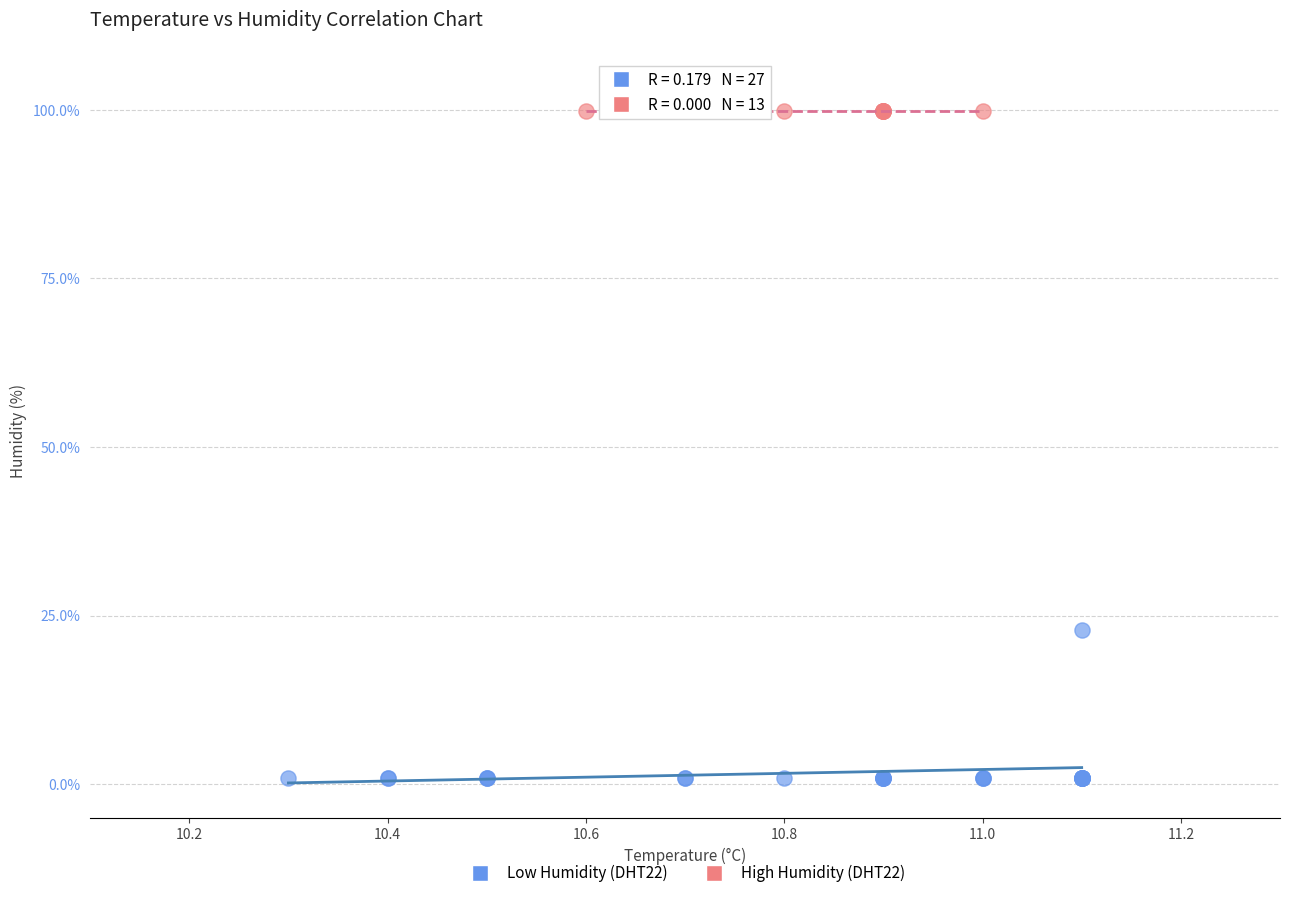

Which series contains the lowest Y value?

Low Humidity (DHT22)